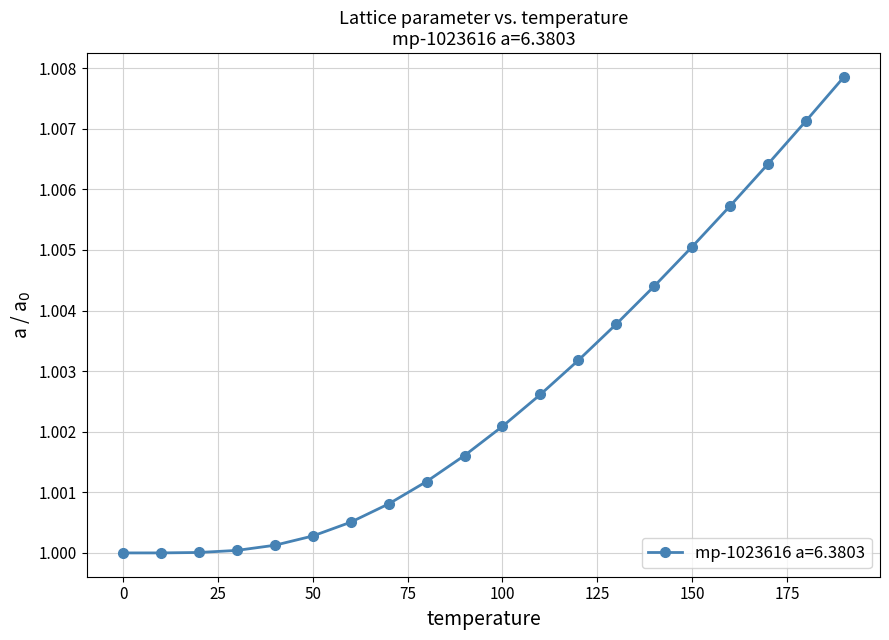

What is the sum of all values?

20.1